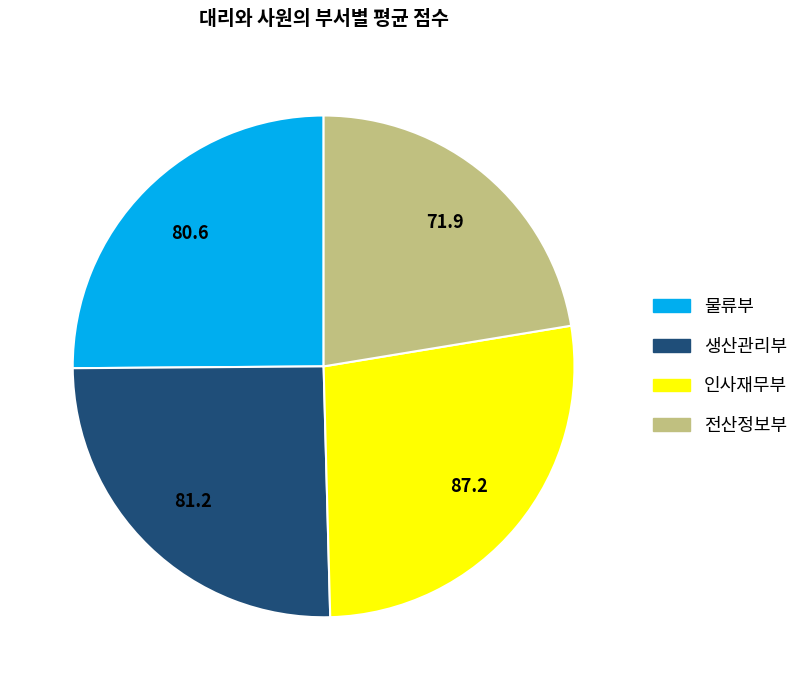

Is 전산정보부 the majority of the pie?

No